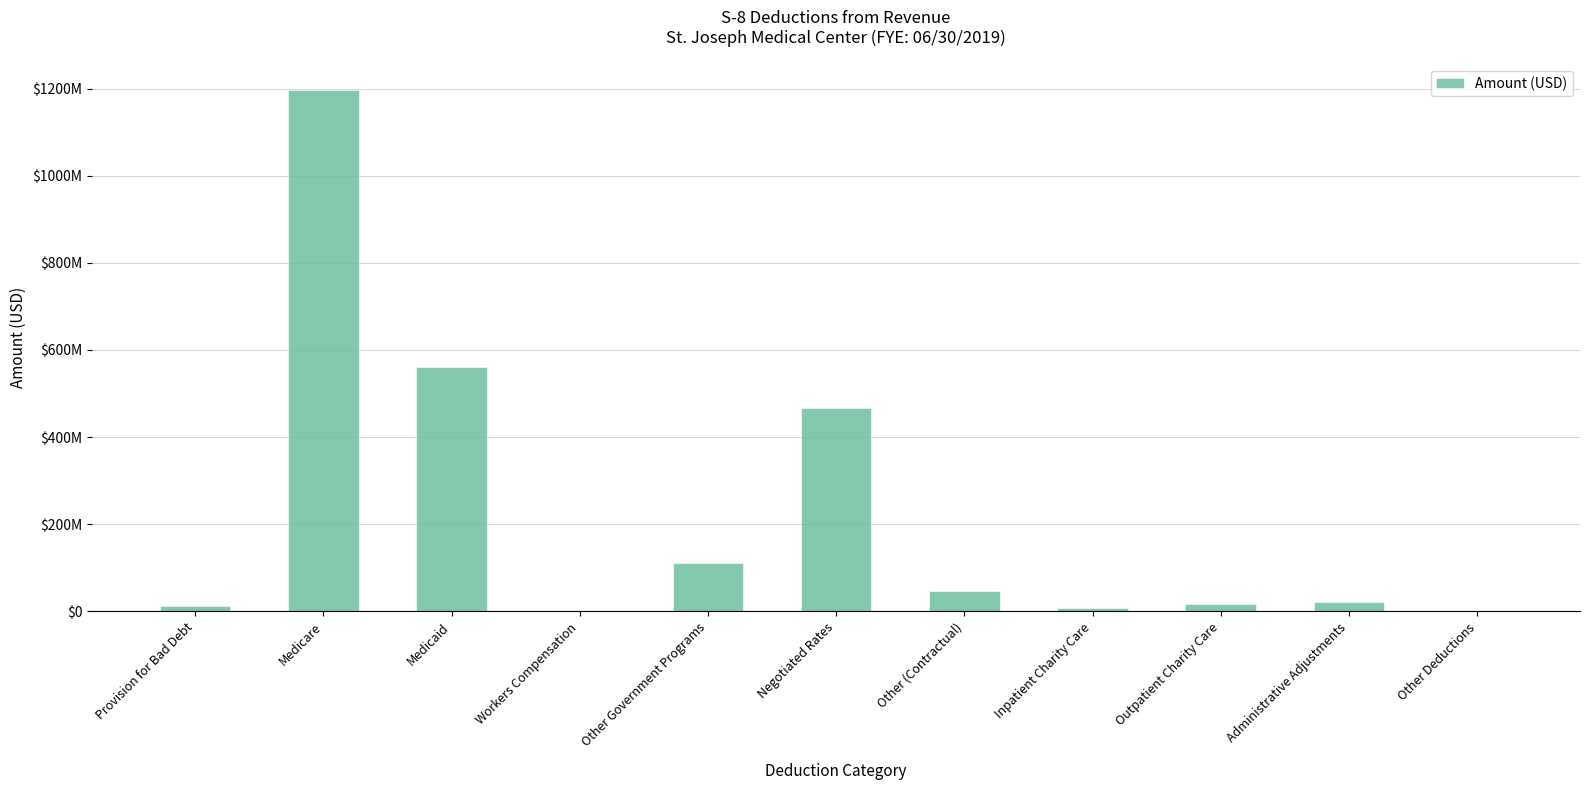

List the labels in order of value, smallest first.

Workers Compensation, Other Deductions, Inpatient Charity Care, Provision for Bad Debt, Outpatient Charity Care, Administrative Adjustments, Other (Contractual), Other Government Programs, Negotiated Rates, Medicaid, Medicare